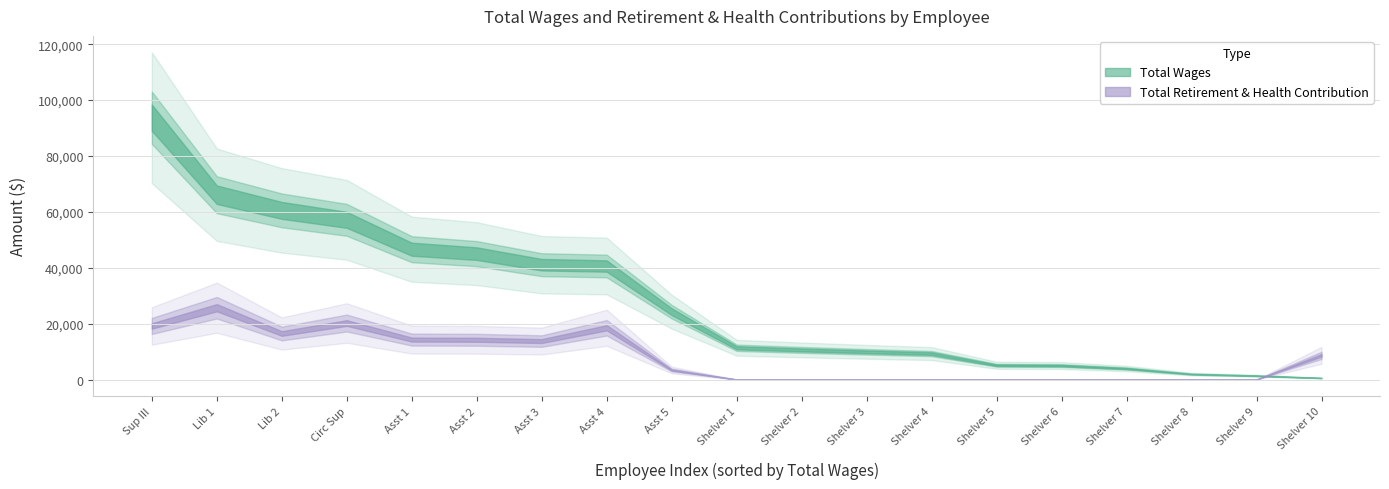

How many categories are shown in the chart?

19